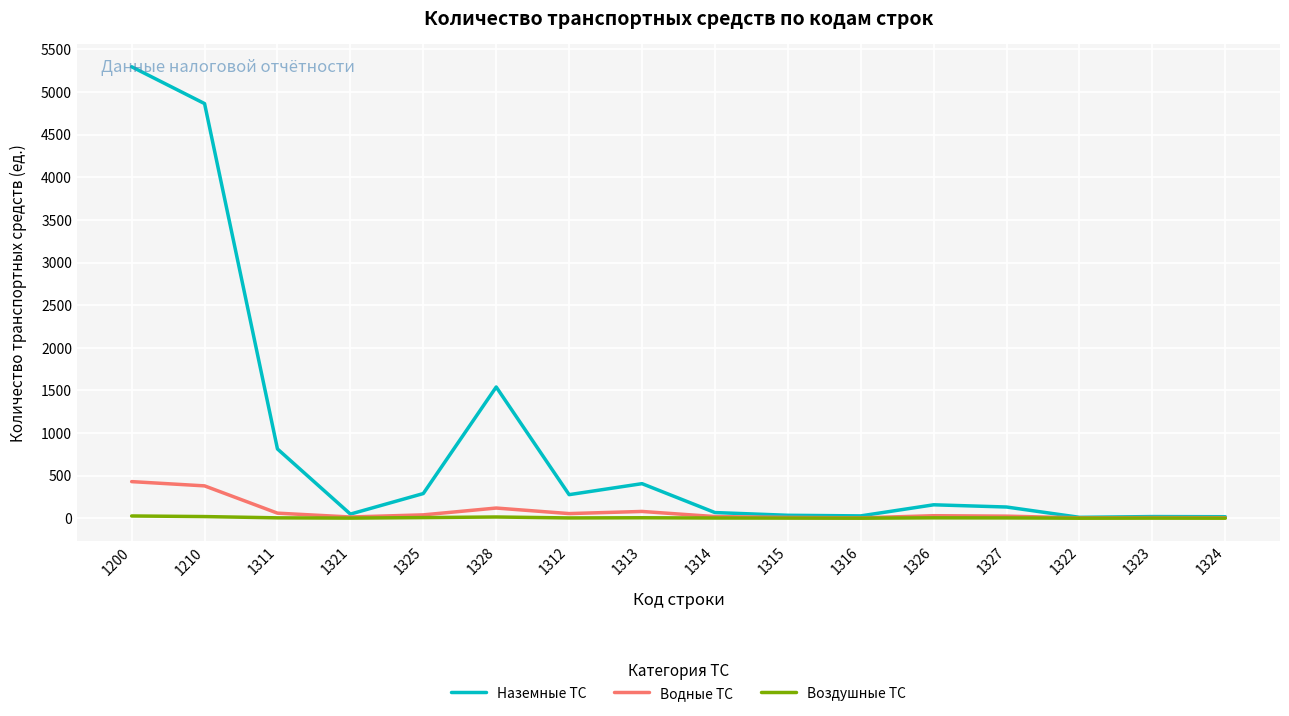

Which series has the widest spread of values?

Наземные ТС